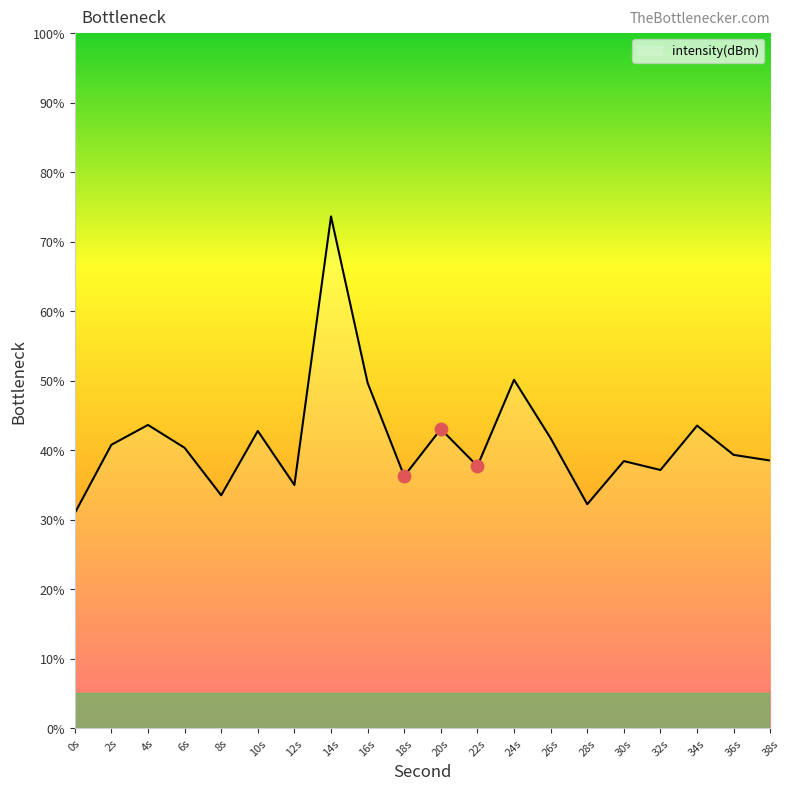

What is the ratio of the value at 2s to the value at 36s?

1.0